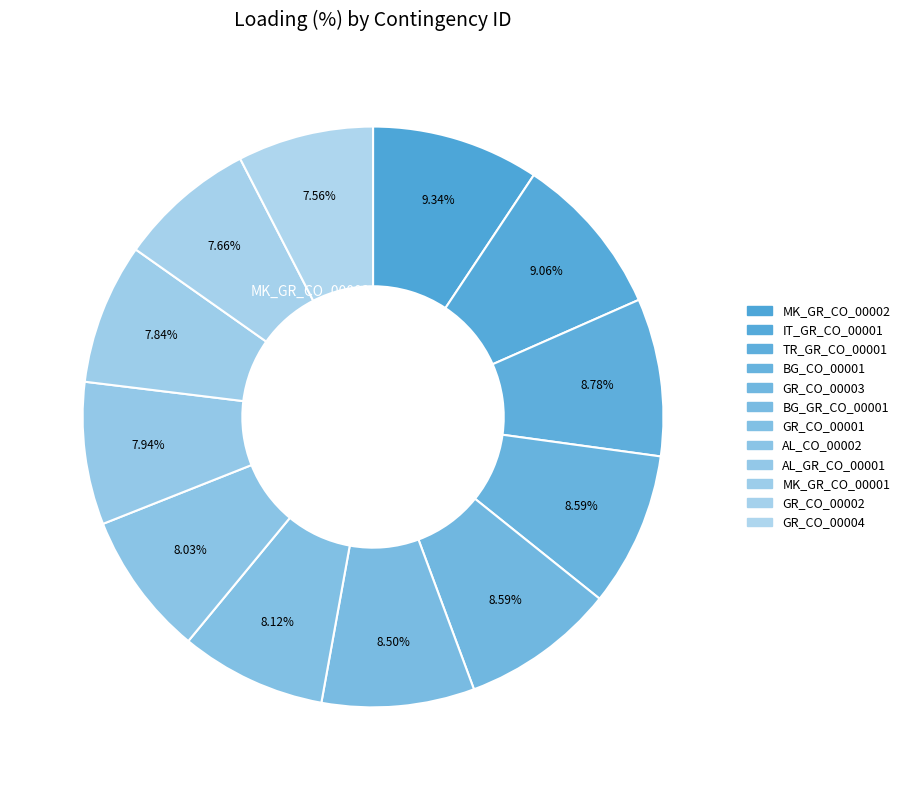

Which category has the biggest portion of the pie?

MK_GR_CO_00002